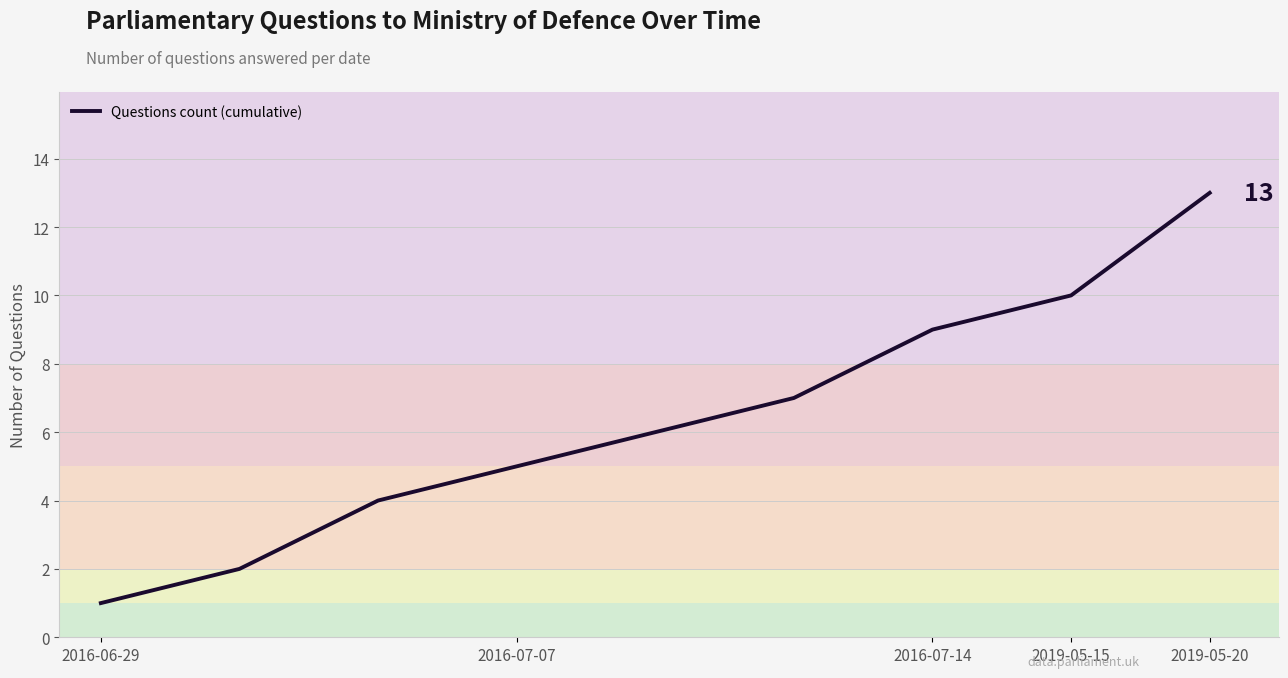

What is the maximum value shown in the chart?

13